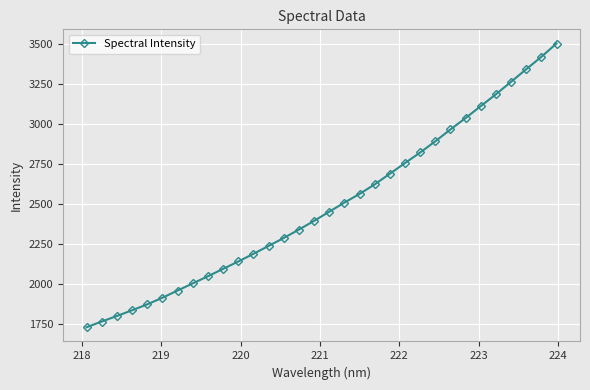

What is the difference between the second highest and minimum values?

1689.4